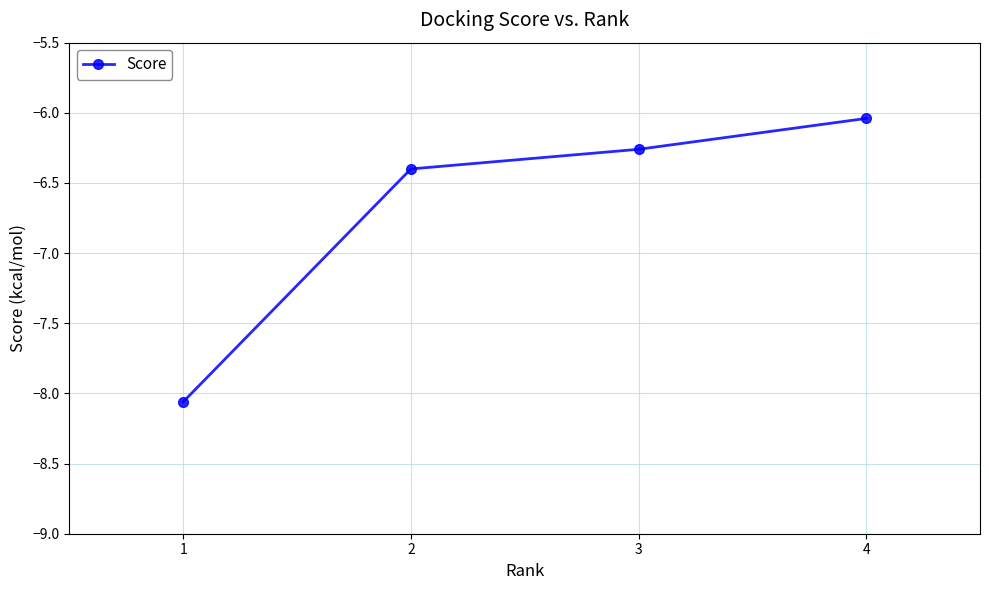

List the labels in order of value, largest first.

4, 3, 2, 1